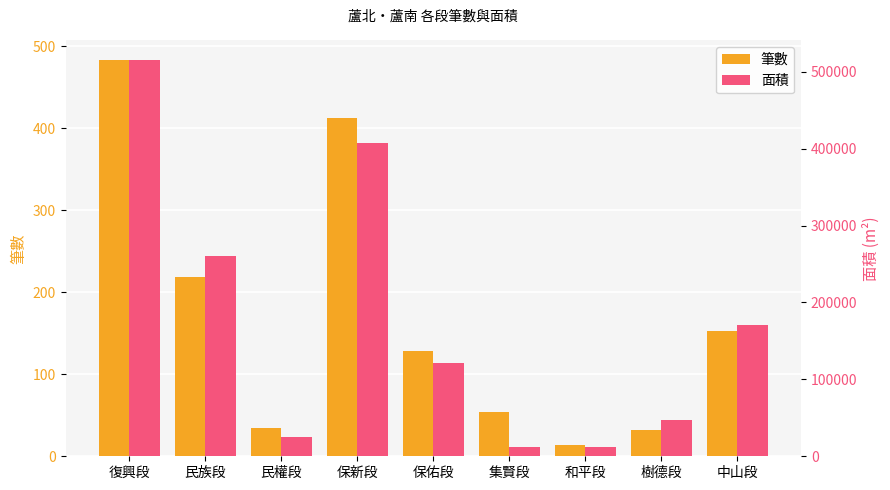

Rank the series by their maximum value, from highest to lowest.

面積, 筆數